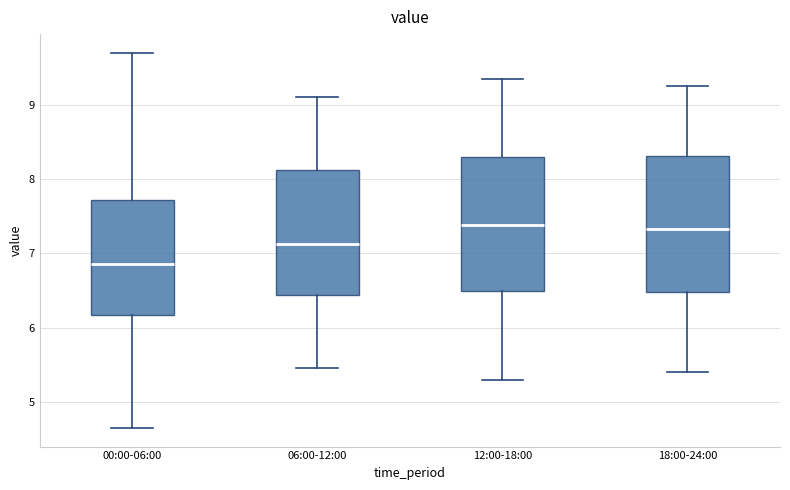

Which box has the lowest median line?

00:00-06:00